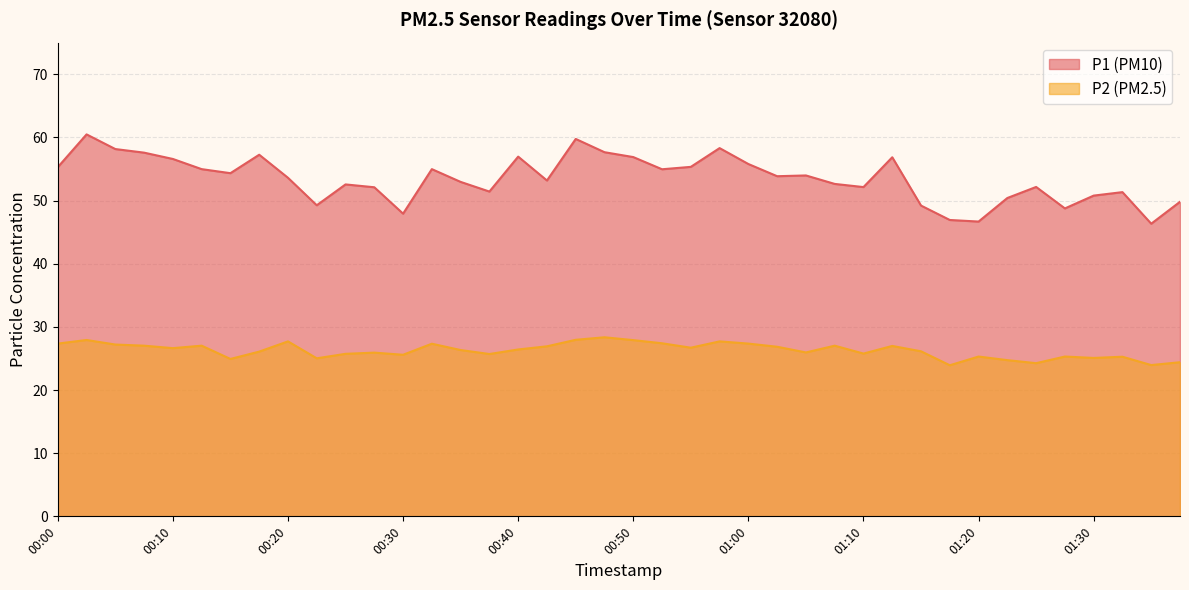

At which category does P1 reach its first local peak?

00:03